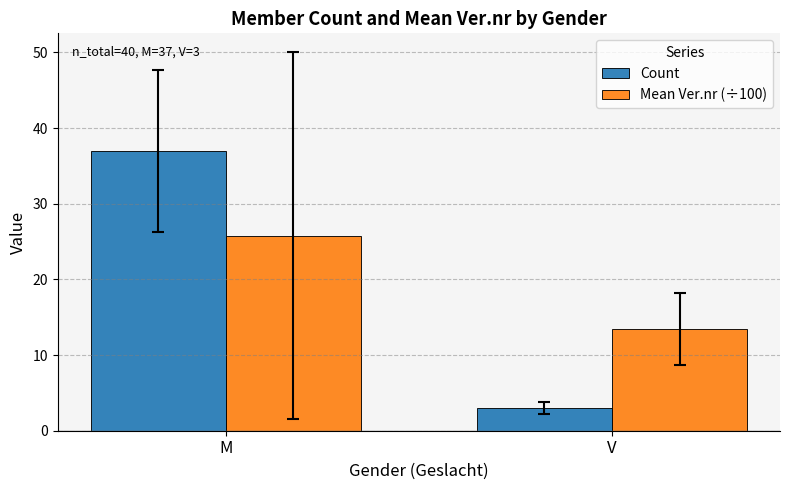

Which series has the largest range (max minus min)?

Count